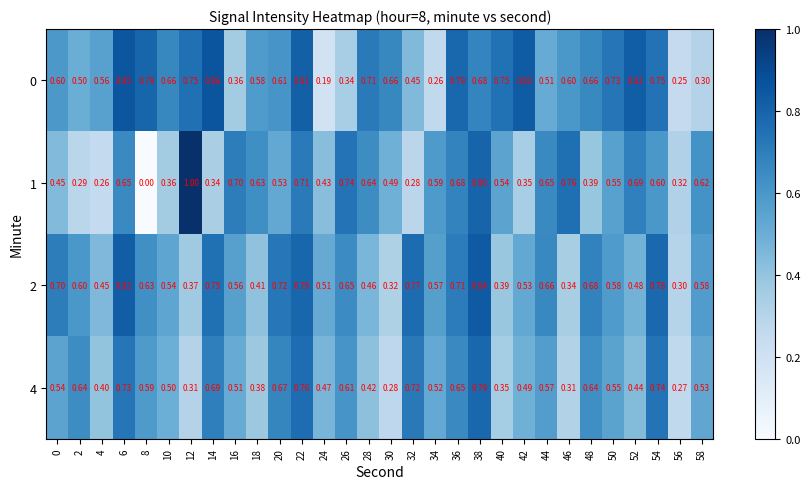

At which category is the sum across all series the highest?

38